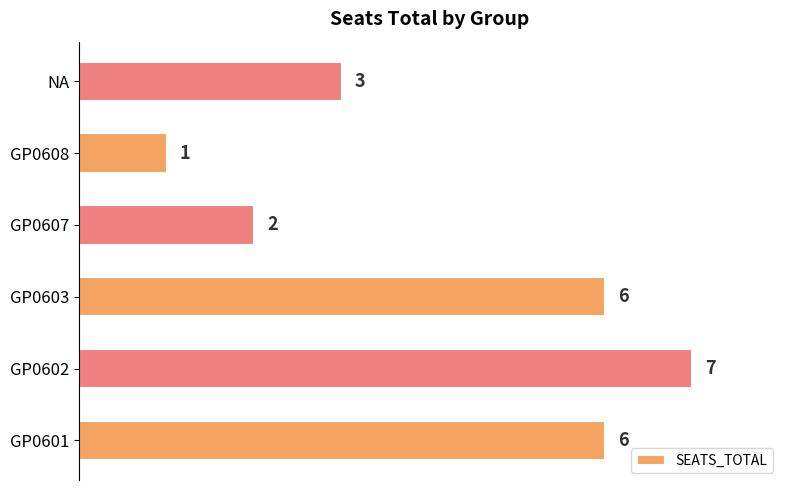

What is the sum of all values?

25